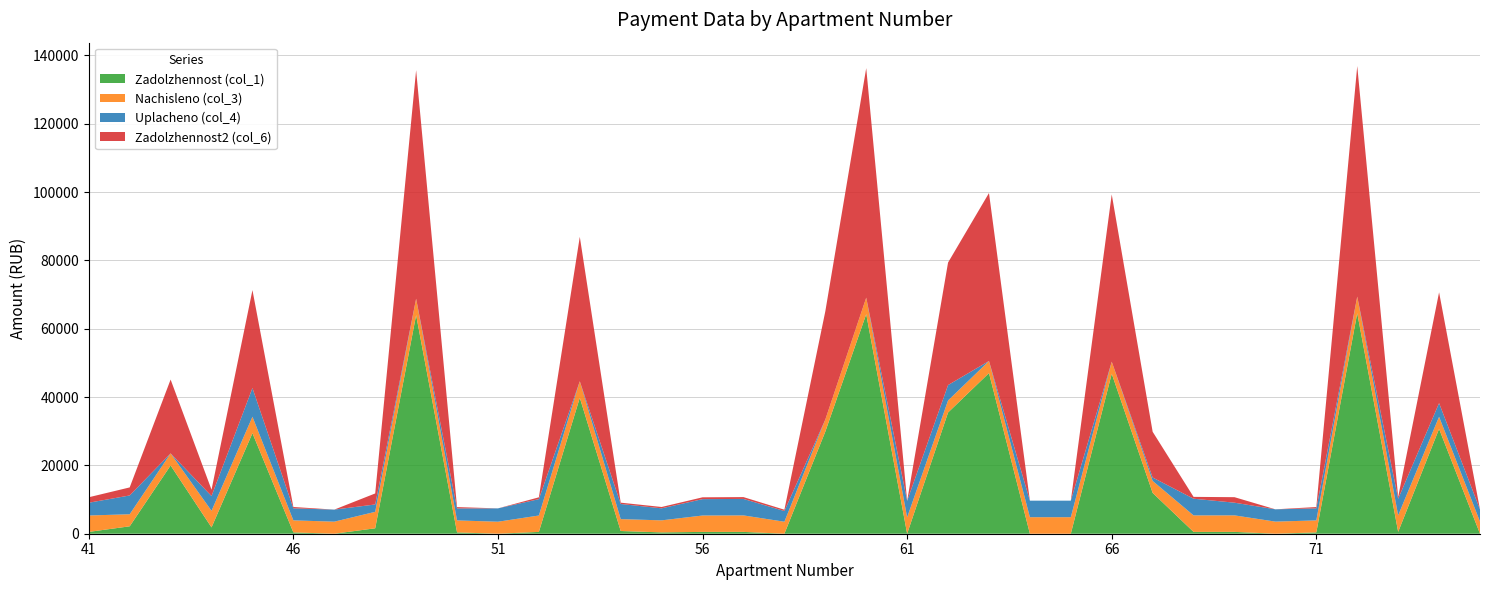

Reading left to right, transcribe all the data shown in this chart.

Zadolzhennost (col_1): 41=533.6	42=2169.1	43=19978.6	44=1851.8	45=29420.3	46=391.1	47=0.0	48=1590.0	49=63970.4	50=389.6	51=0.0	52=532.8	53=39785.2	54=793.2	55=391.1	56=532.8	57=536.0	58=0.0	59=29875.6	60=64253.0	61=0.0	62=35477.0	63=47012.1	64=0.0	65=0.0	66=46824.1	67=11944.4	68=536.0	69=540.0	70=0.0	71=390.4	72=64536.7	73=538.3	74=30679.8	75=0.0
Nachisleno (col_3): 41=4802.3	42=3527.4	43=3527.4	44=4851.9	45=4809.3	46=3520.3	47=3527.4	48=4816.4	49=4809.3	50=3506.1	51=3513.2	52=4795.2	53=4830.6	54=3484.8	55=3520.3	56=4795.2	57=4823.6	58=3513.2	59=3527.4	60=4830.6	61=4809.3	62=3520.3	63=3534.4	64=4837.7	65=4837.7	66=3520.3	67=3506.1	68=4823.6	69=4830.6	70=3541.5	71=3513.2	72=4851.9	73=4844.8	74=3541.5	75=3541.5
Uplacheno (col_4): 41=3735.1	42=5500.0	43=0.0	44=4320.0	45=8400.0	46=3520.3	47=3527.4	48=2153.8	49=0.0	50=3506.1	51=3903.5	52=4795.2	53=0.0	54=4423.5	55=3520.3	56=4795.2	57=4823.4	58=3122.8	59=0.0	60=0.0	61=4809.6	62=4500.0	63=0.0	64=4837.7	65=4837.7	66=0.0	67=1000.0	68=4888.3	69=3710.6	70=3600.0	71=3513.2	72=0.0	73=4844.8	74=4001.4	75=3541.5
Zadolzhennost2 (col_6): 41=1602.6	42=2355.1	43=21608.5	44=1852.5	45=28666.8	46=391.1	47=0.0	48=3227.5	49=66877.9	50=389.6	51=0.0	52=532.8	53=42272.3	54=387.2	55=391.1	56=532.8	57=536.0	58=390.4	59=31660.3	60=67173.3	61=0.0	62=35862.1	63=49148.8	64=0.0	65=0.0	66=48952.3	67=13387.7	68=536.0	69=1612.1	70=0.0	71=390.4	72=67469.9	73=538.3	74=32425.0	75=0.0